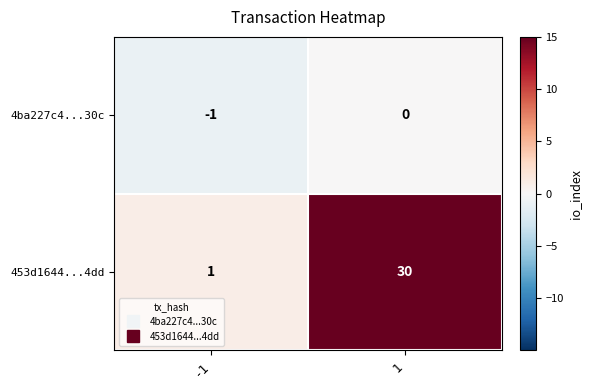

What is the sum of all 453d1644...4dd values?

31